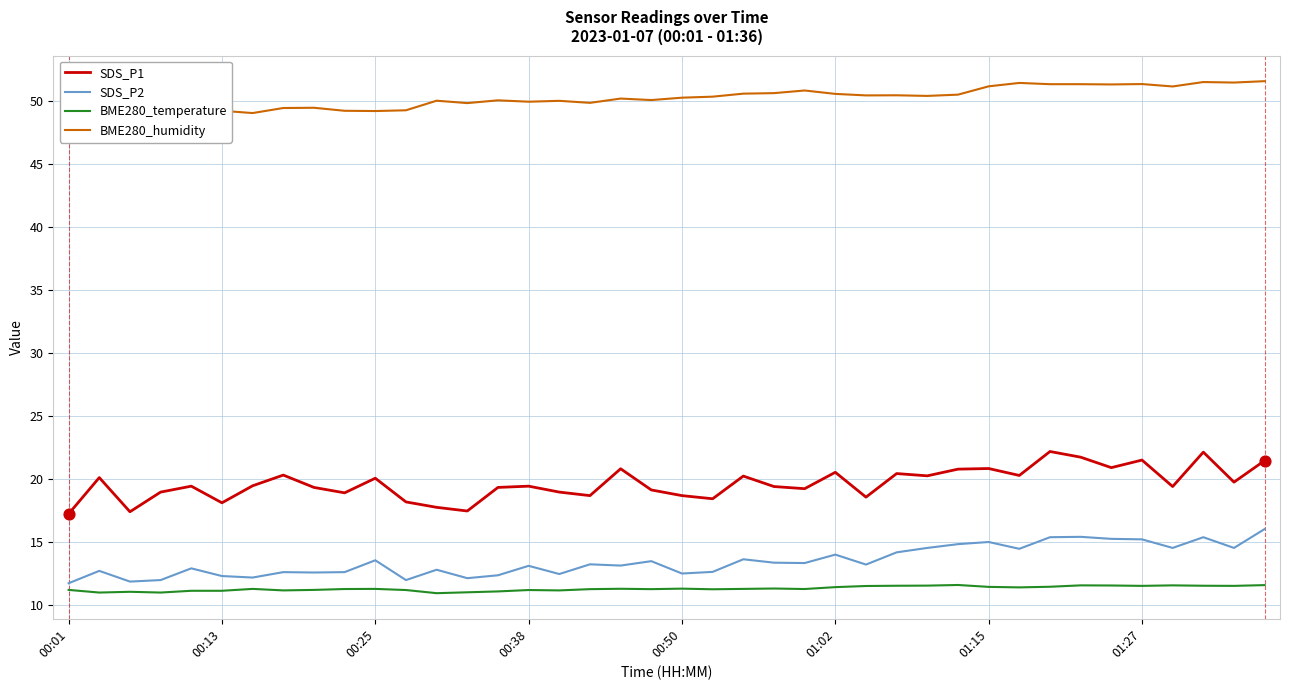

What are all the series names shown in the legend?

SDS_P1, SDS_P2, BME280_temperature, BME280_humidity